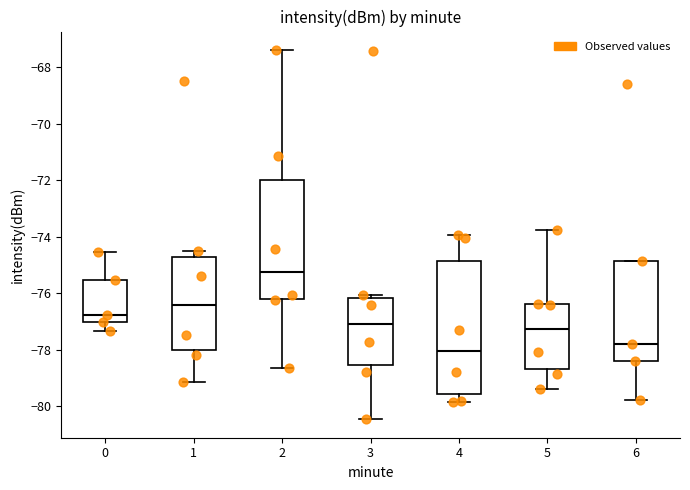

Which box's median line is the lowest?

4